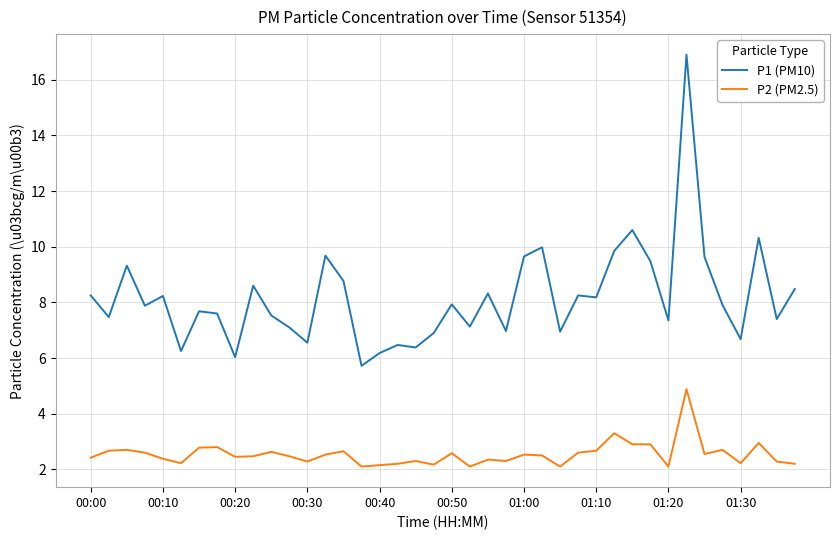

What is the greatest value displayed?

16.9